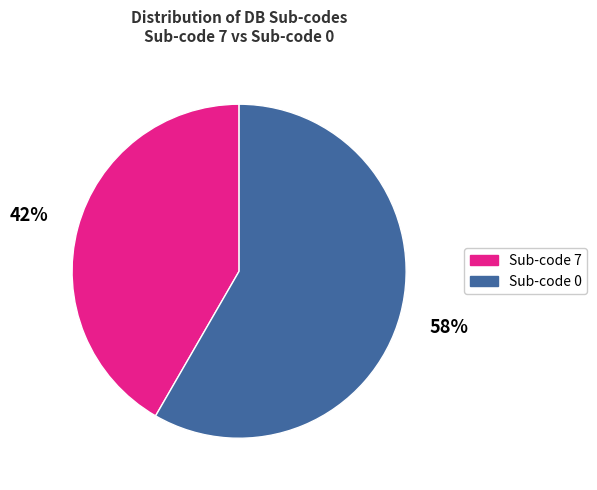

Is there a majority slice in this chart?

Yes